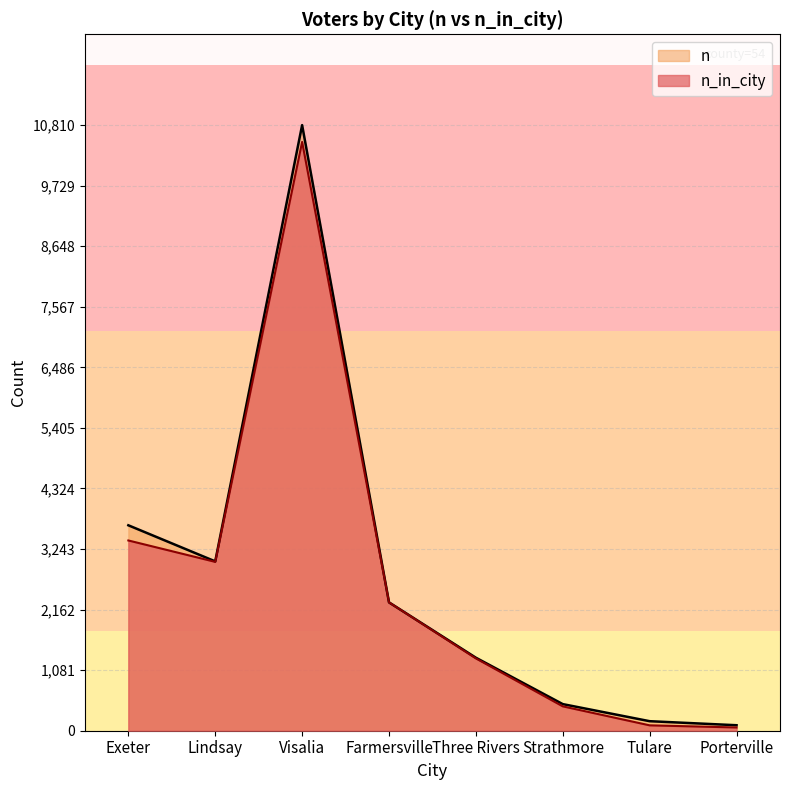

Reading left to right, what are all the values shown in this chart?

n_in_city: 3396	3014	10510	2291	1291	435	96	58
n: 3667	3023	10810	2291	1303	475	170	98